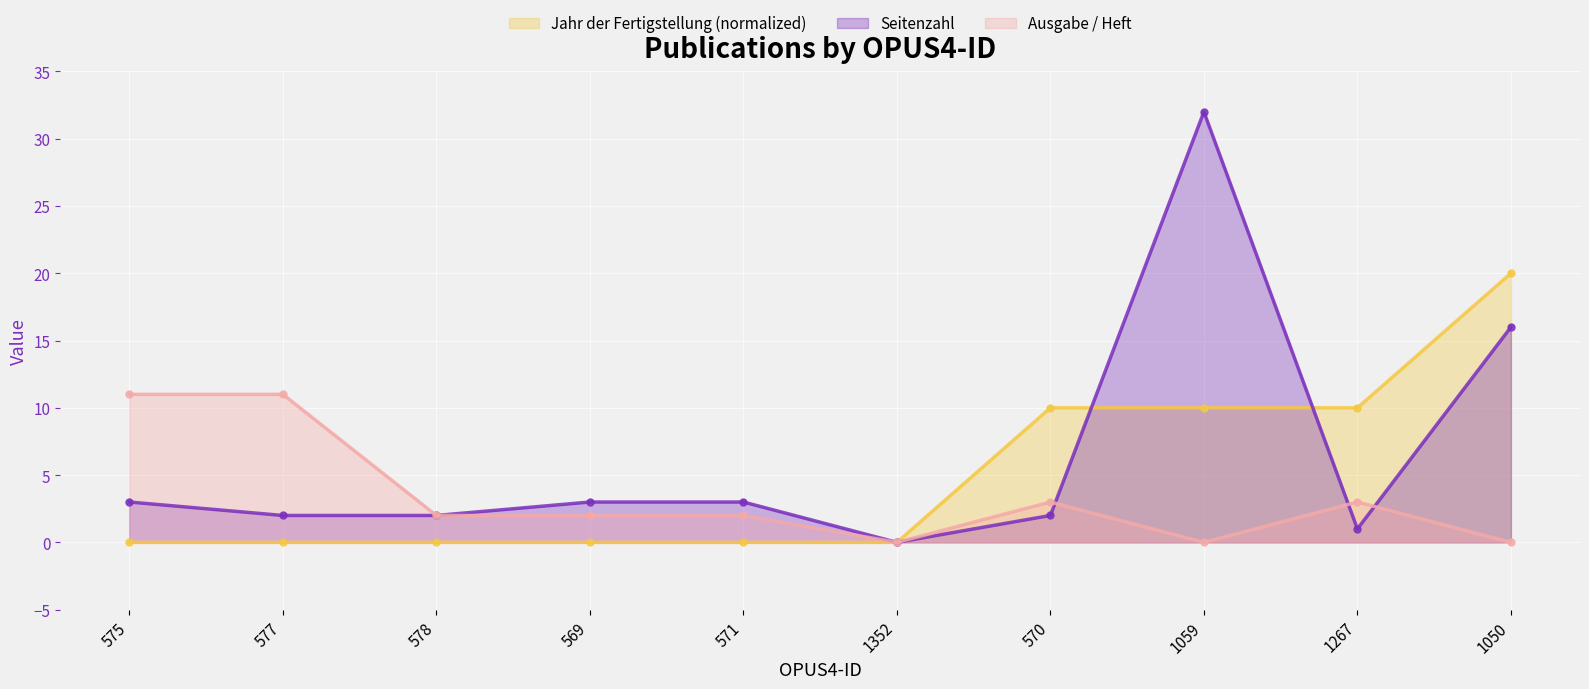

Which series has the largest total across all categories?

Seitenzahl